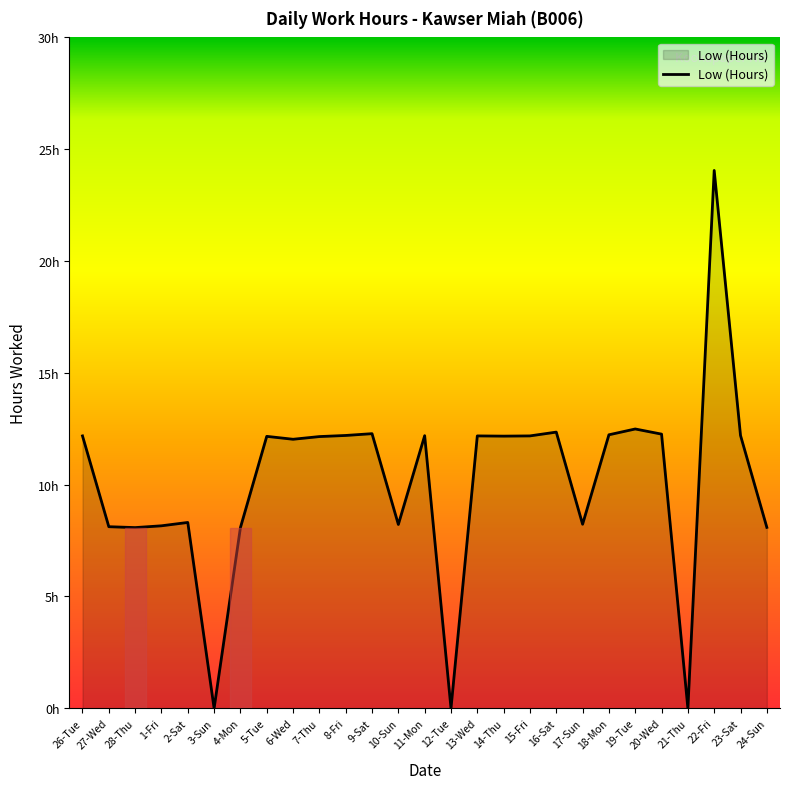

What is the label of the 6th point from the left?

3-Sun